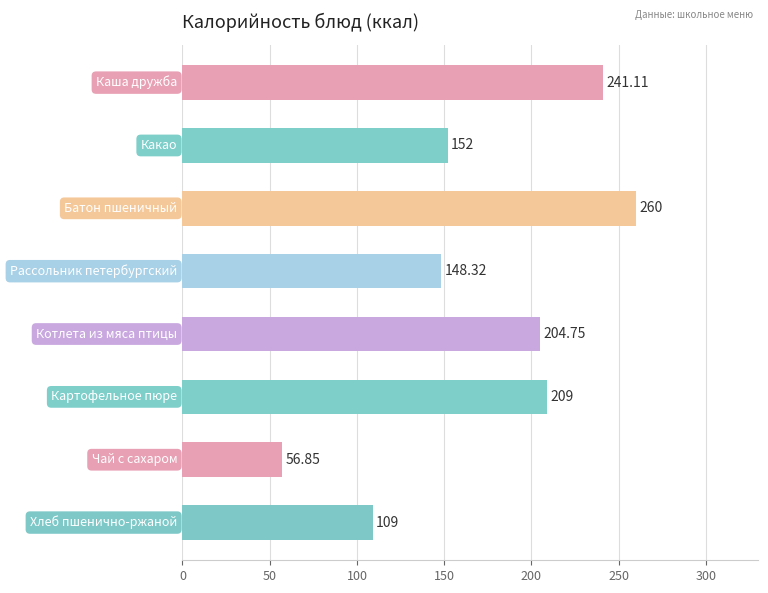

What is the average value?

172.6